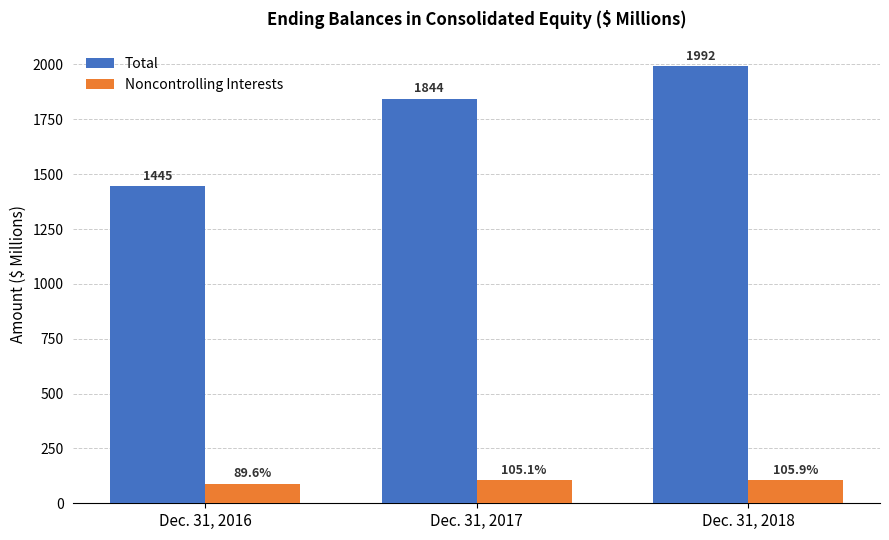

The value of Total at Dec. 31, 2018 is 1991.6. True or false?

True